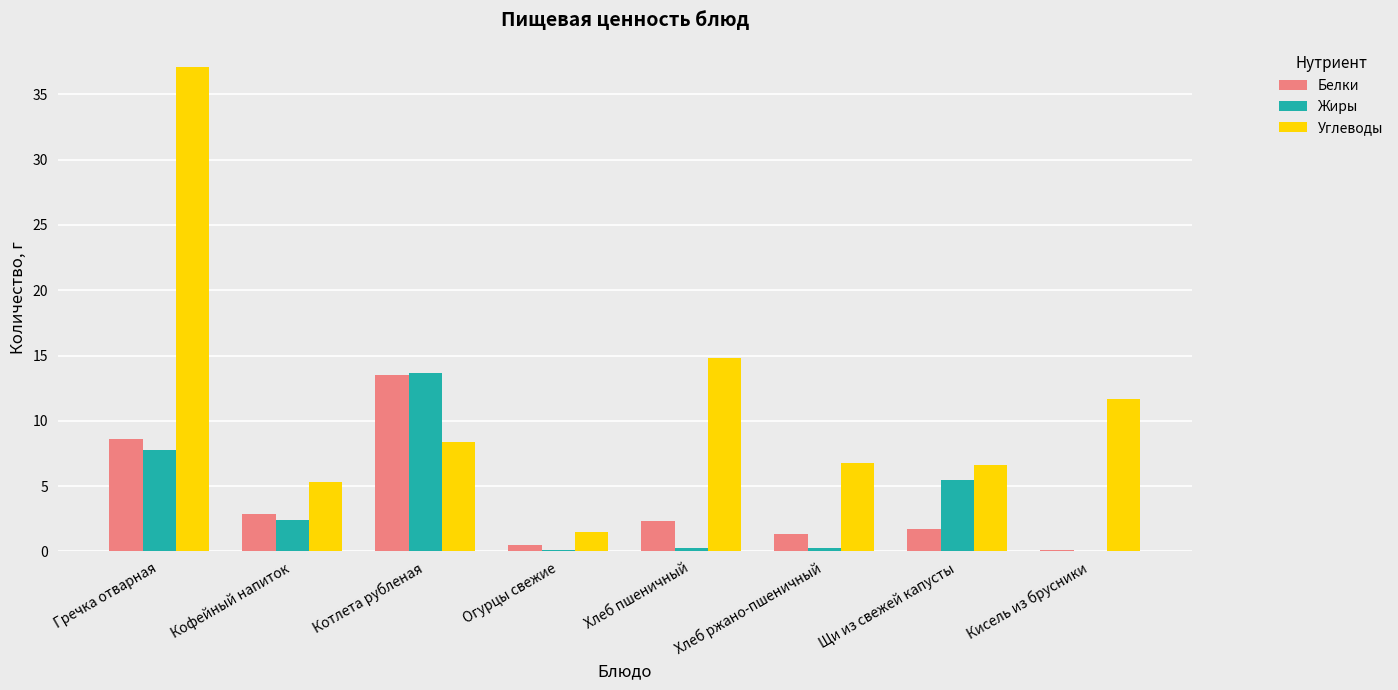

How many groups of bars are there?

8